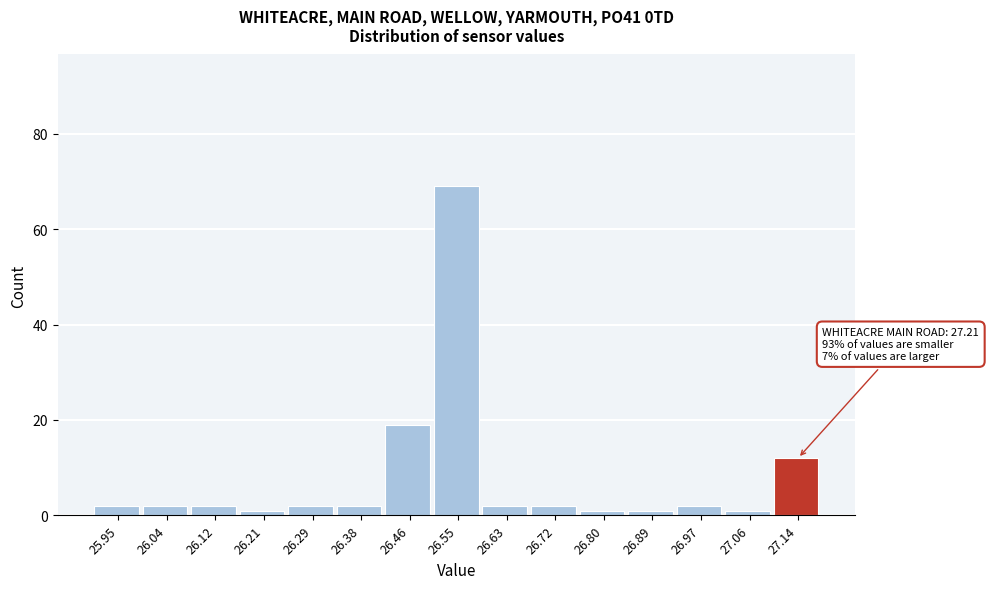

Reading left to right, list all the values displayed in this chart.

2	2	2	1	2	2	19	69	2	2	1	1	2	1	12